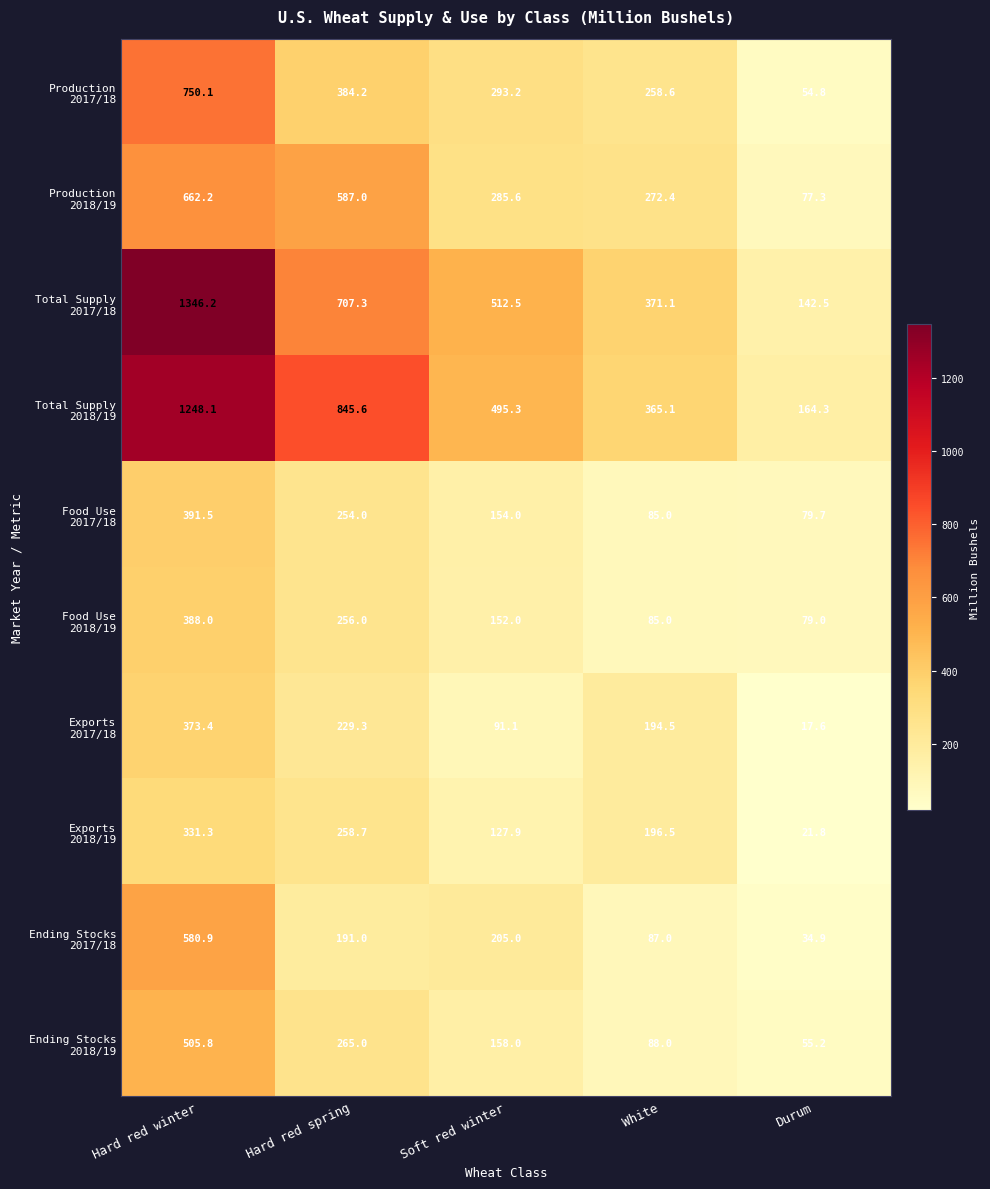

Which category has the highest value across all series?

Hard red winter